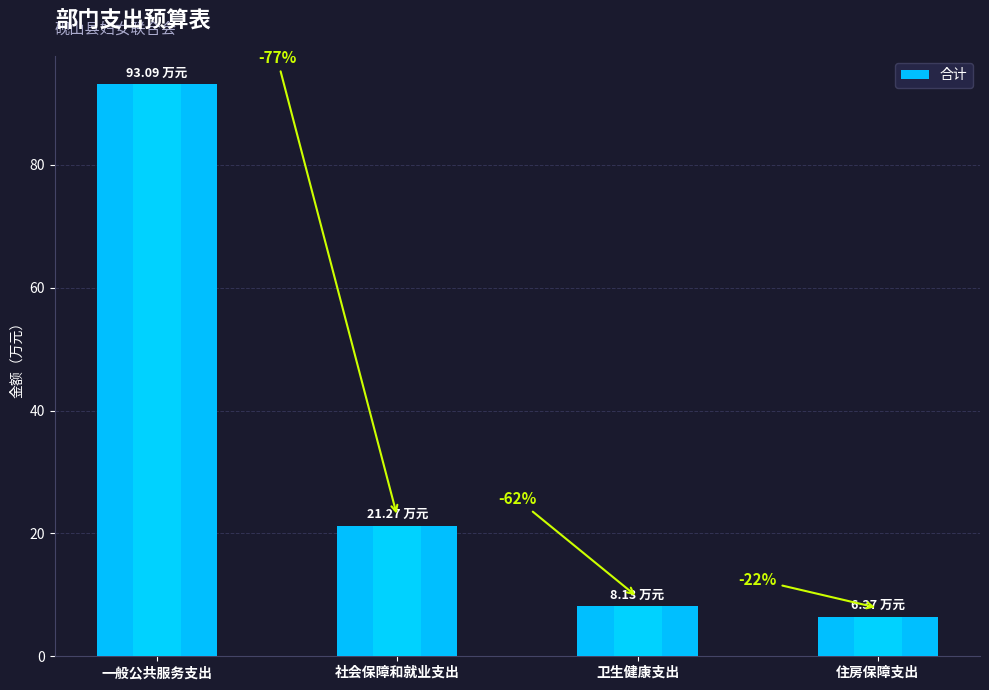

What is the label of the 1st bar from the left?

一般公共服务支出